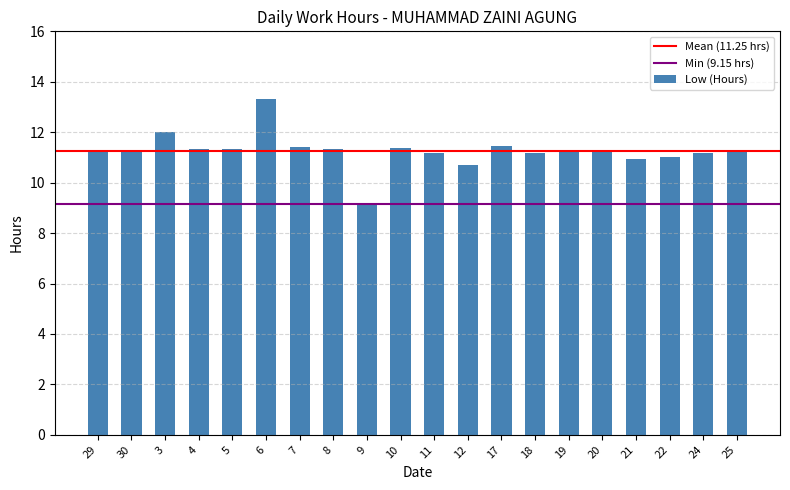

What position from the left is 7?

7